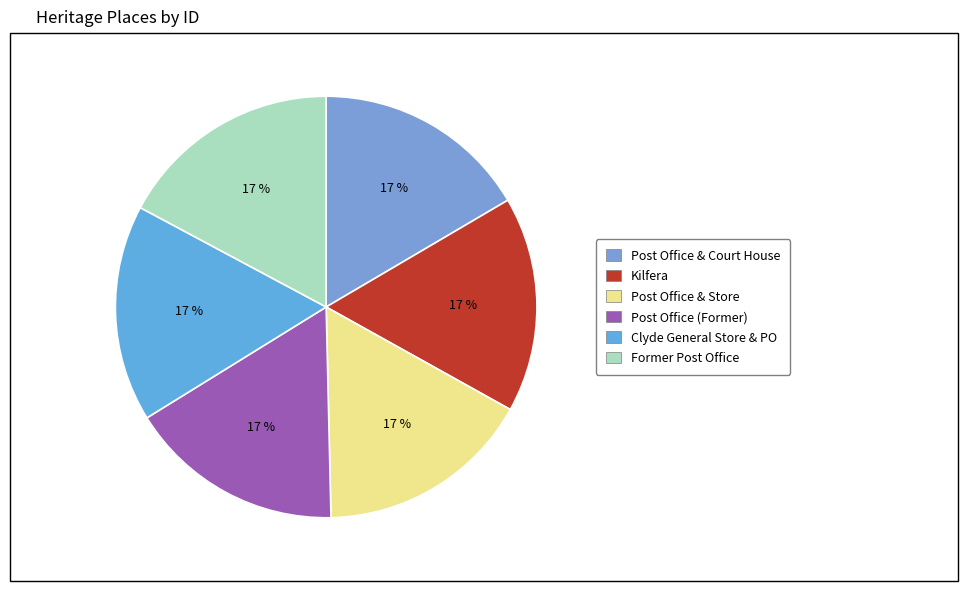

How many slices are in this pie chart?

6